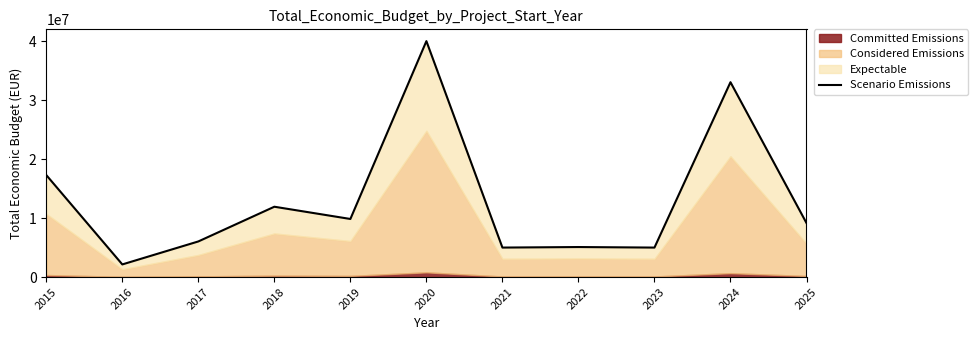

True or false: there are more than 2 points higher than both neighbors.

True